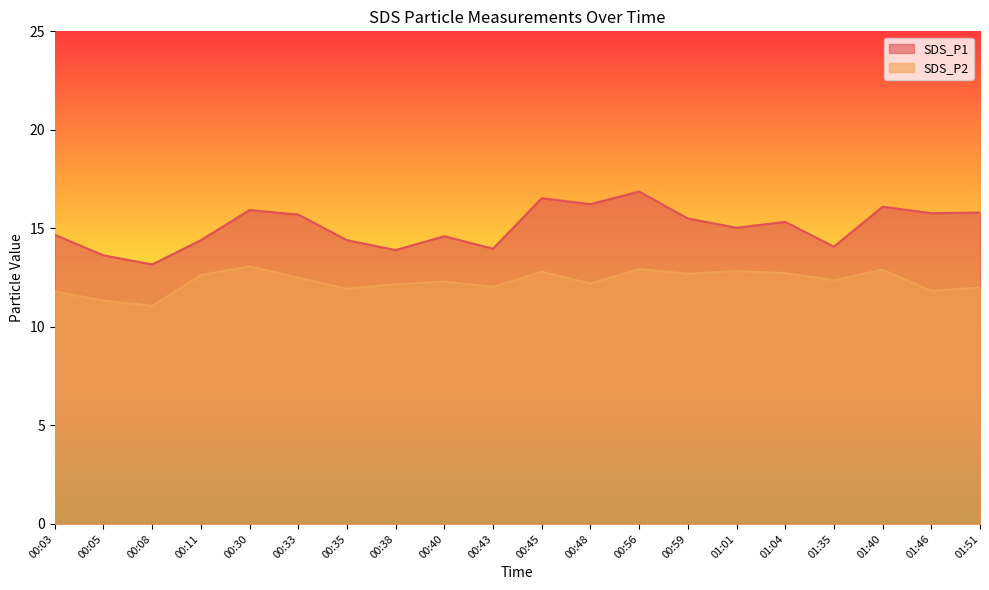

Reading right to left, what are all the values shown in this chart?

SDS_P1: 01:51=15.8	01:46=15.8	01:40=16.1	01:35=14.1	01:04=15.3	01:01=15.0	00:59=15.5	00:56=16.9	00:48=16.2	00:45=16.5	00:43=14.0	00:40=14.6	00:38=13.9	00:35=14.4	00:33=15.7	00:30=15.9	00:11=14.4	00:08=13.2	00:05=13.6	00:03=14.7
SDS_P2: 01:51=12.0	01:46=11.8	01:40=12.9	01:35=12.4	01:04=12.7	01:01=12.8	00:59=12.7	00:56=12.9	00:48=12.2	00:45=12.8	00:43=12.0	00:40=12.3	00:38=12.2	00:35=11.9	00:33=12.5	00:30=13.1	00:11=12.6	00:08=11.1	00:05=11.3	00:03=11.8